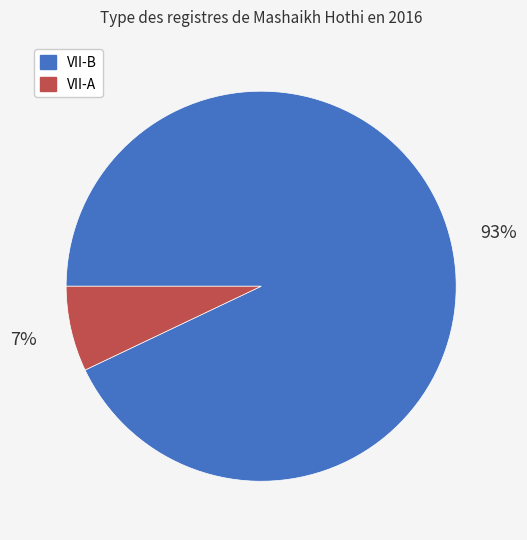

Is it true that VII-A is 7% of the pie?

True